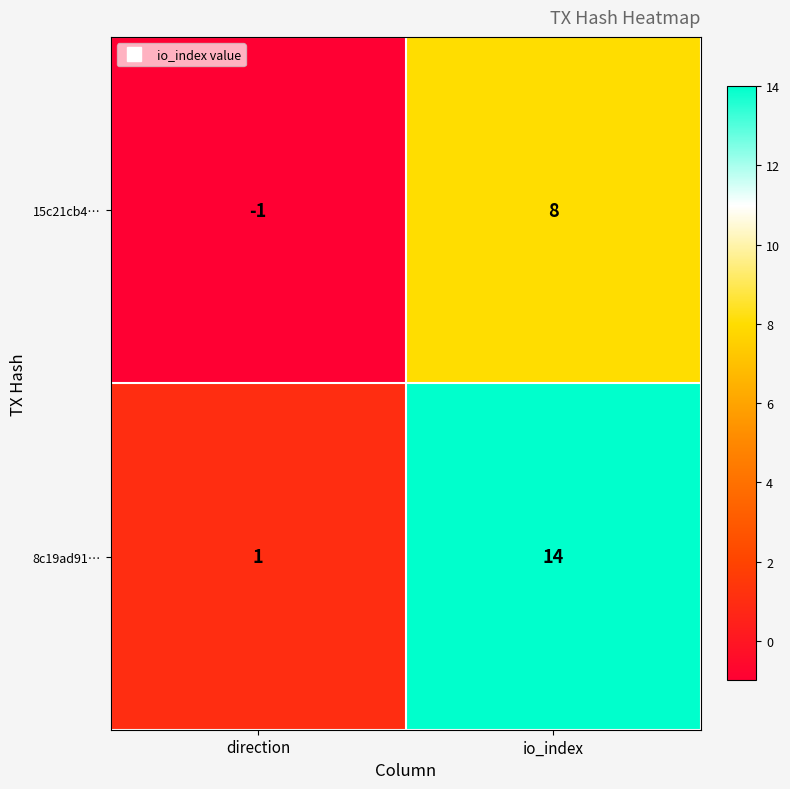

True or false: 15c21cb4… has a value of 8 at io_index.

True